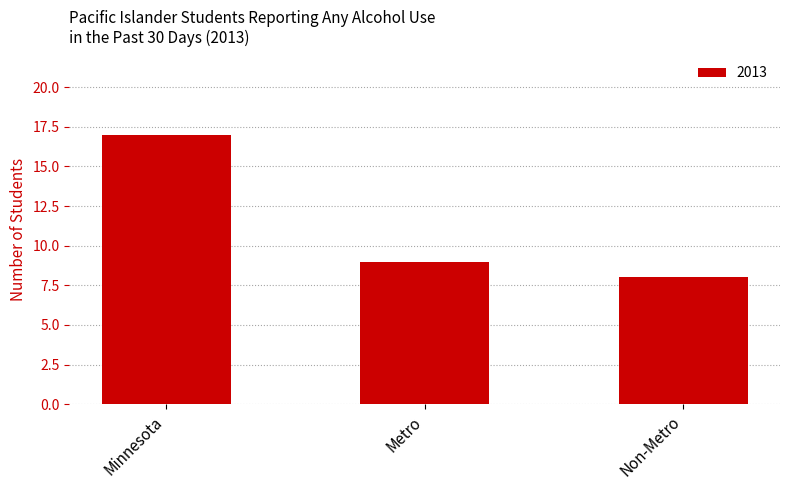

What position from the right is Minnesota?

3